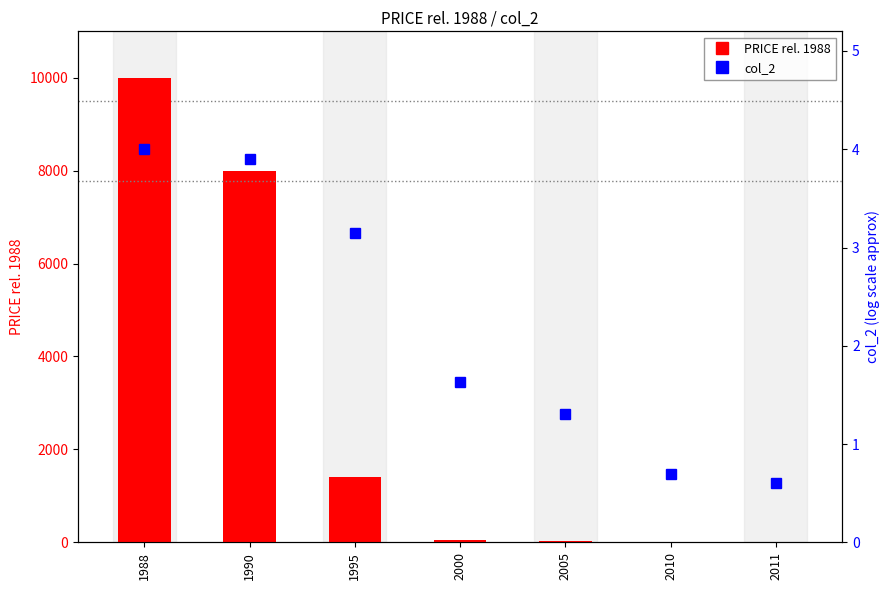

What is the difference between the maximum and minimum values in the col_2 series?

3.4